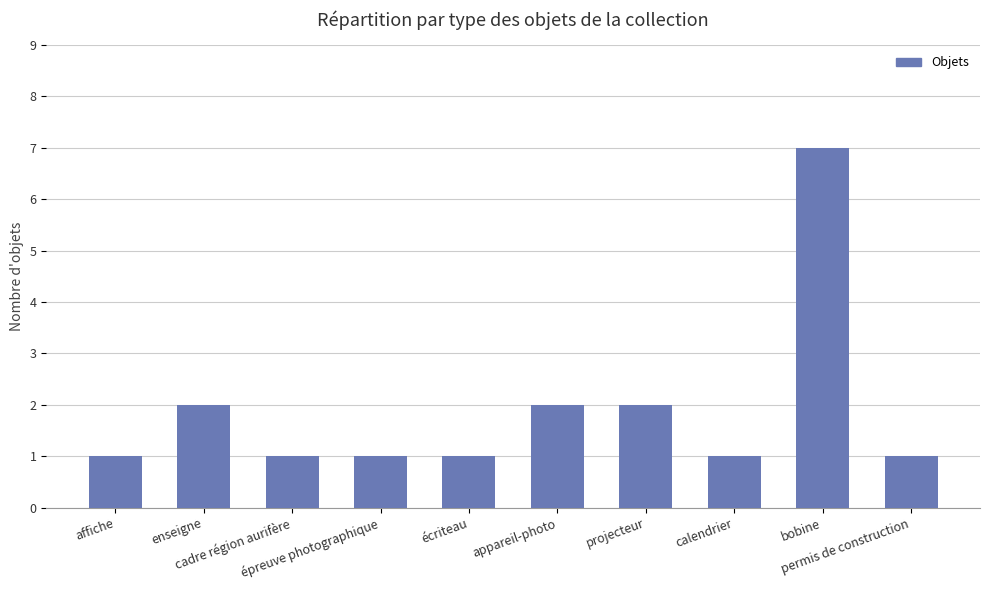

Read the value at enseigne.

2